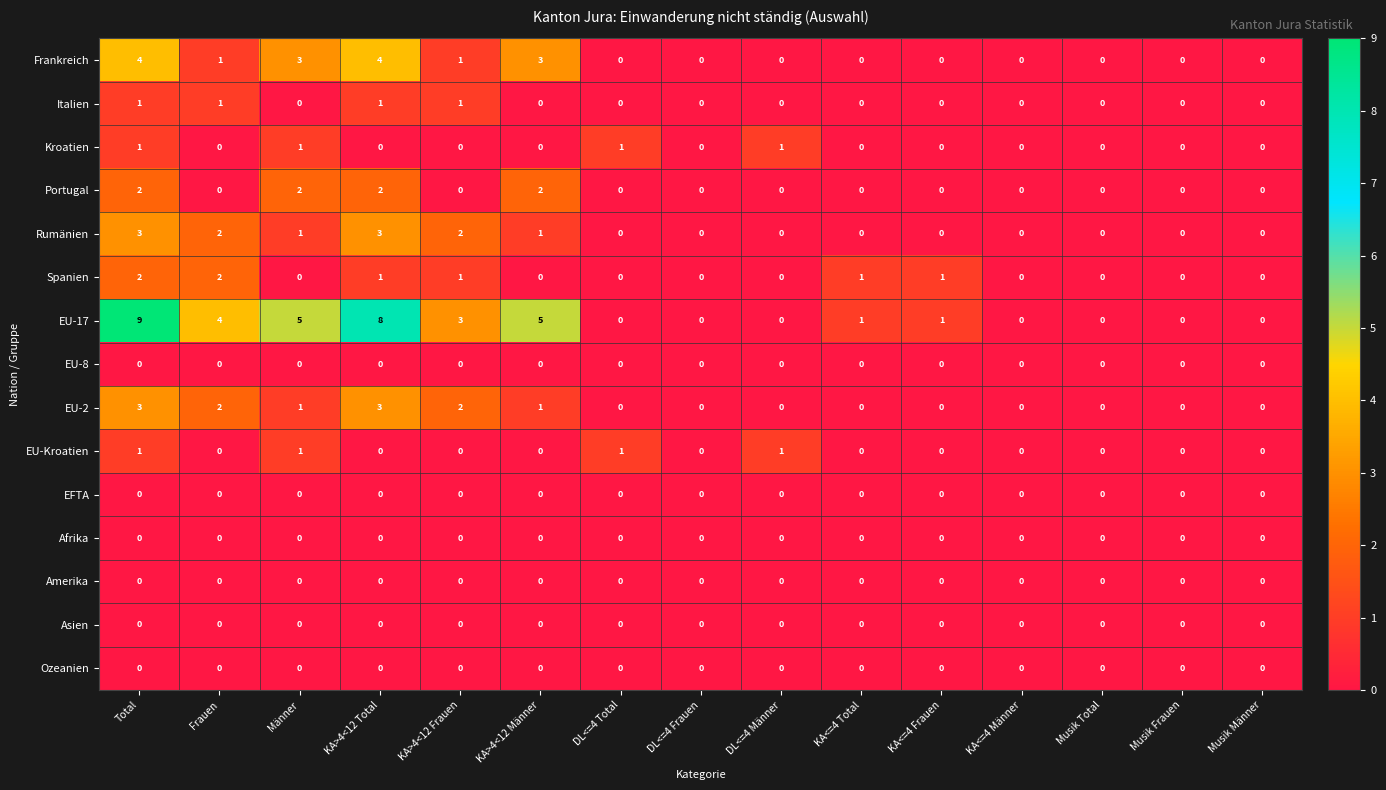

What is the greatest value displayed?

9